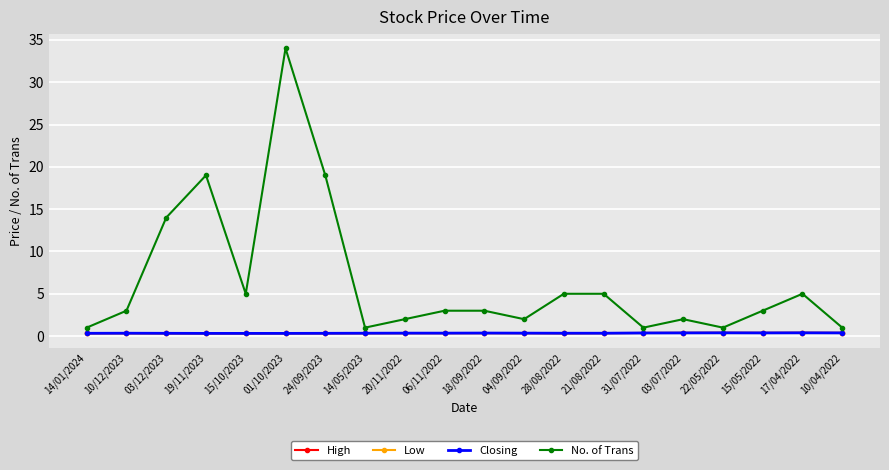

True or false: Low has a value of 0.3 at 03/12/2023.

True